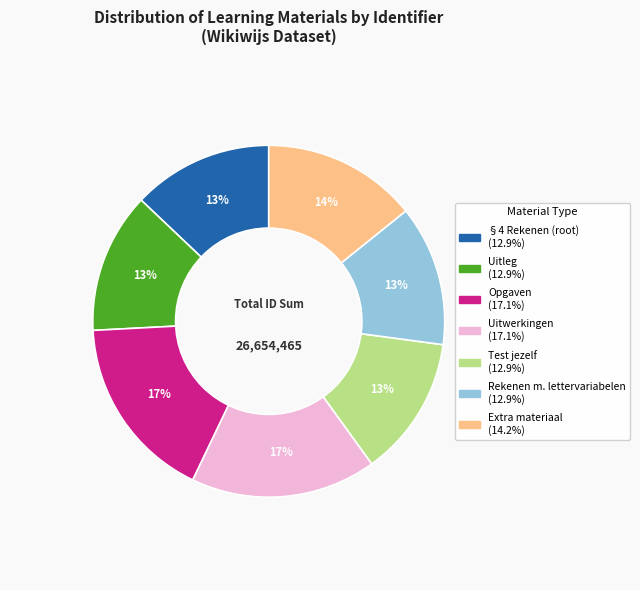

To the nearest percent, what is the average slice percentage?

14%